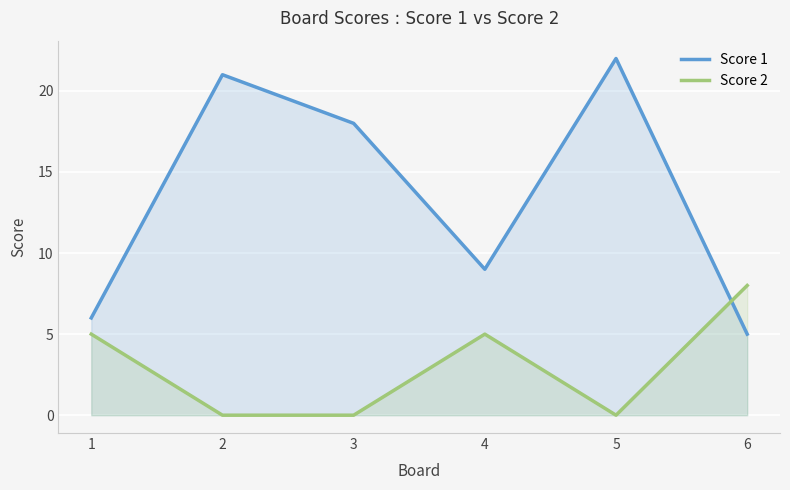

What is the maximum value shown in the chart?

22